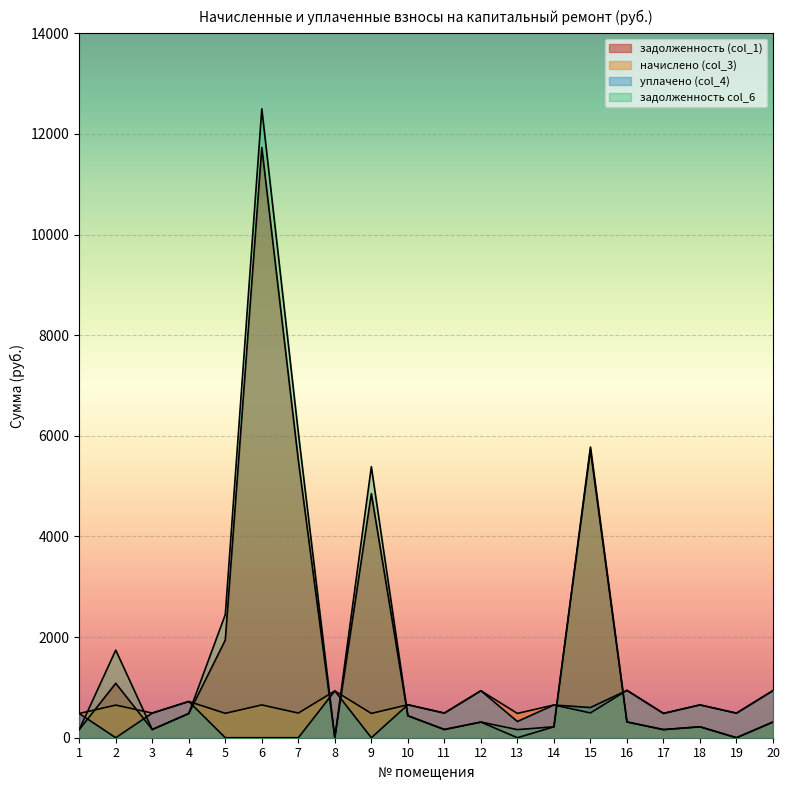

List the series in order of their peak value, highest first.

задолженность col_6, задолженность (col_1), начислено (col_3), уплачено (col_4)